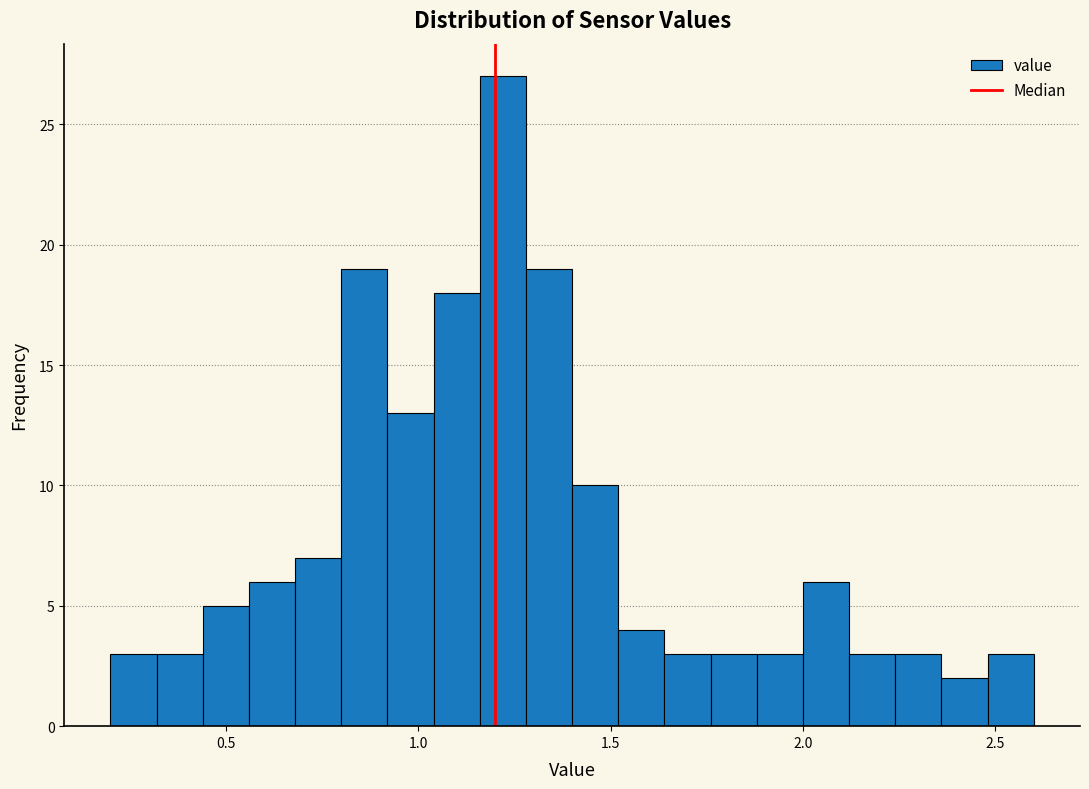

Around what value on the x-axis is the tallest bar? Give the approximate position of its centre, as read against the axis.

1.20